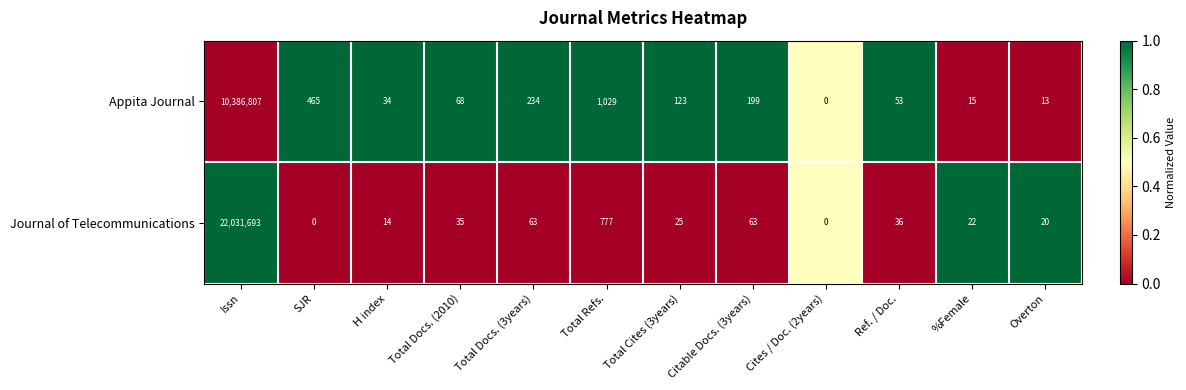

What is the greatest value displayed?

22031693